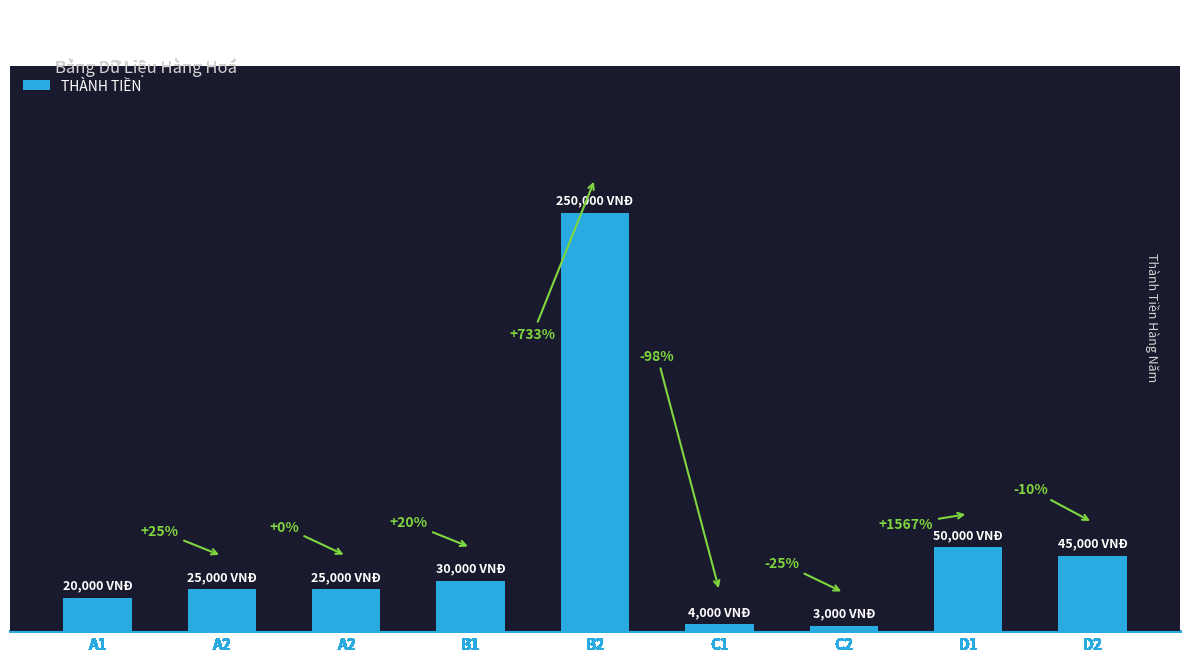

Rank the categories by value from highest to lowest.

B2, D1, D2, B1, A2, A2, A1, C1, C2